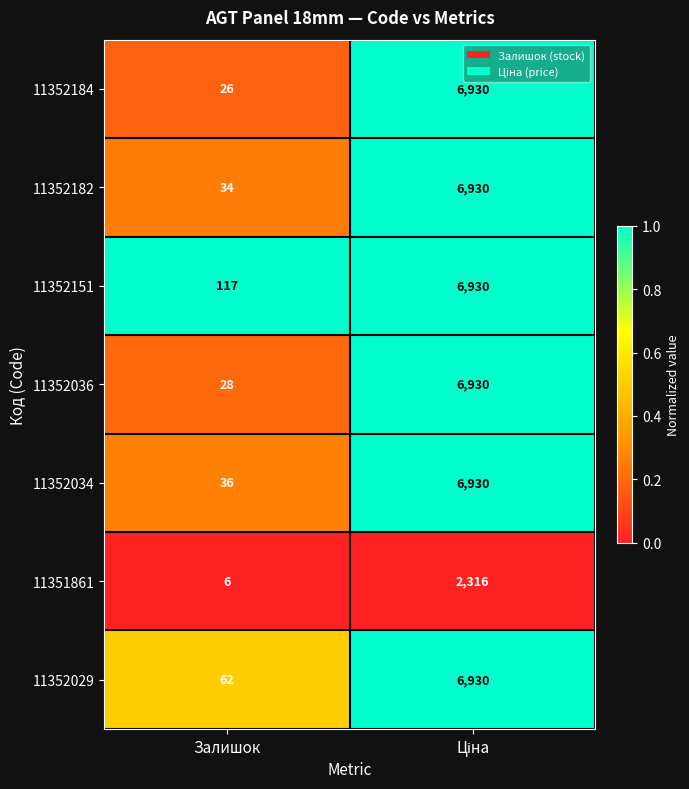

Reading left to right, extract all data points from this chart.

11352184: 26	6930
11352182: 34	6930
11352151: 117	6930
11352036: 28	6930
11352034: 36	6930
11351861: 6	2316
11352029: 62	6930